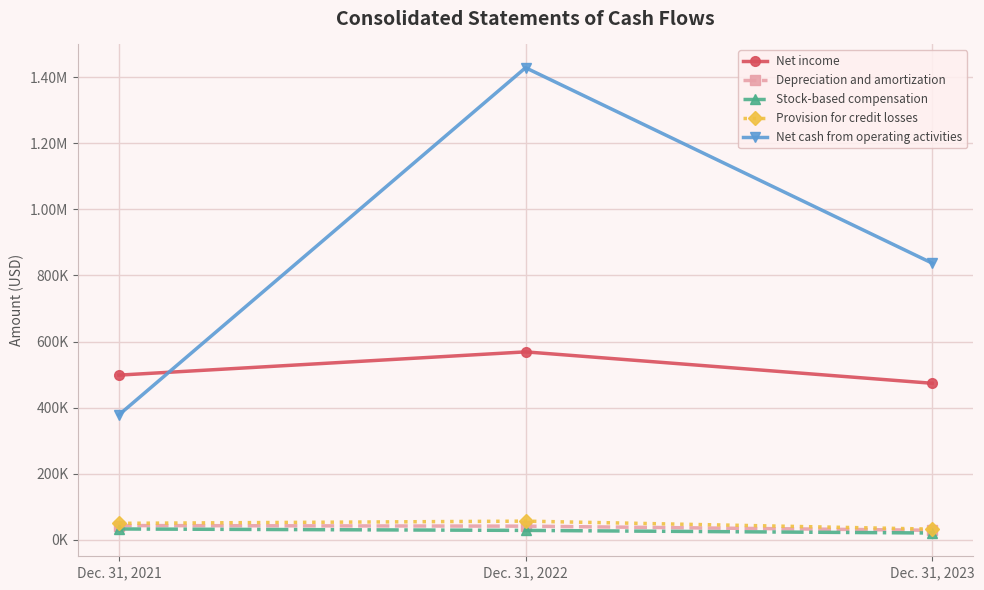

Does the chart have visible grid lines?

Yes